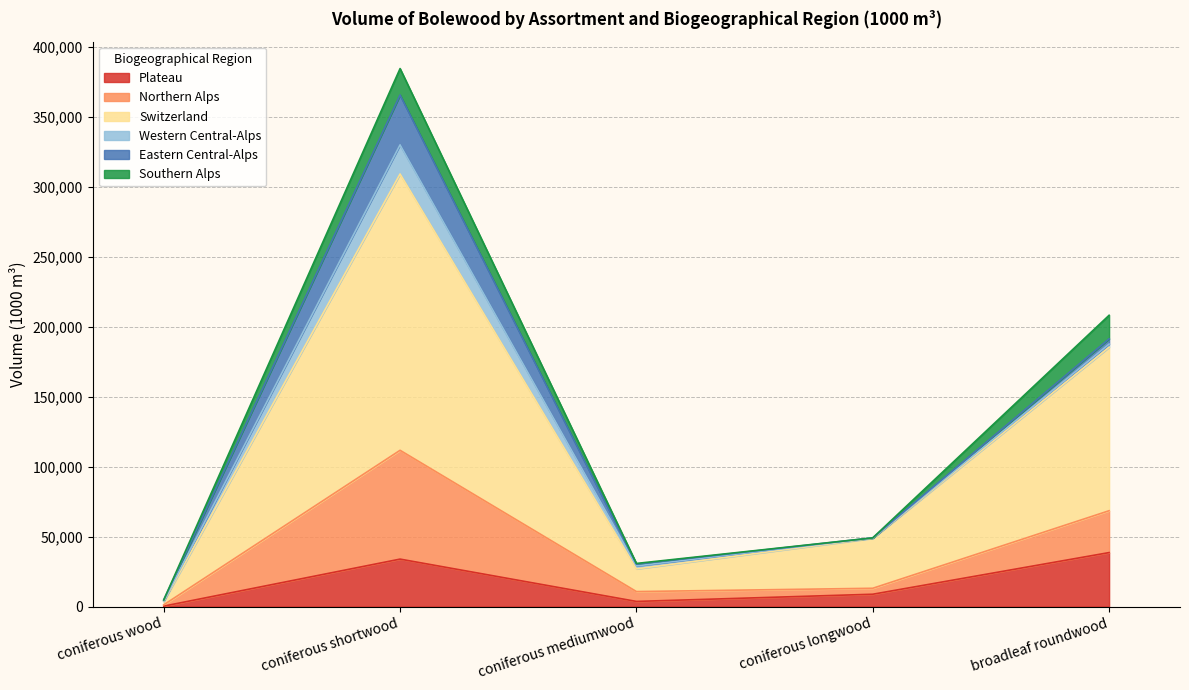

At which category is the sum across all series the highest?

coniferous shortwood